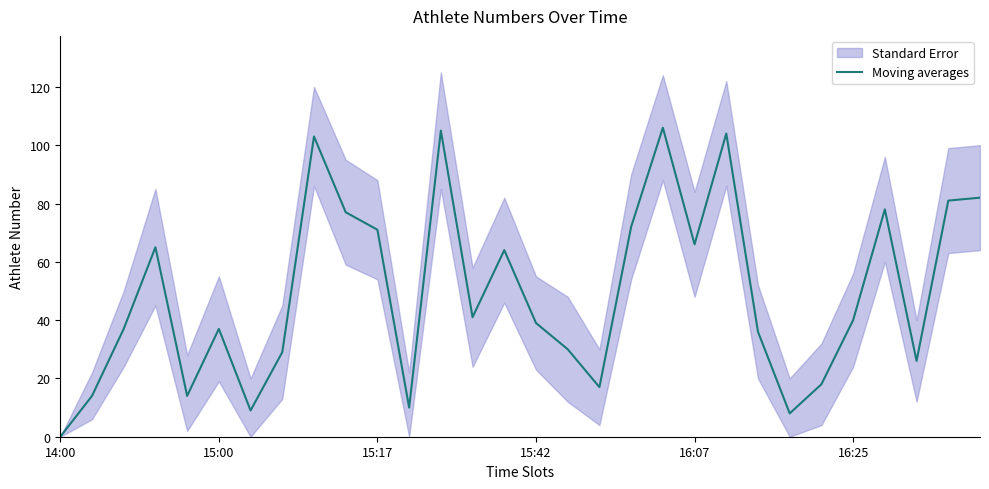

Which category has the lowest value in the Moving averages series?

14:00